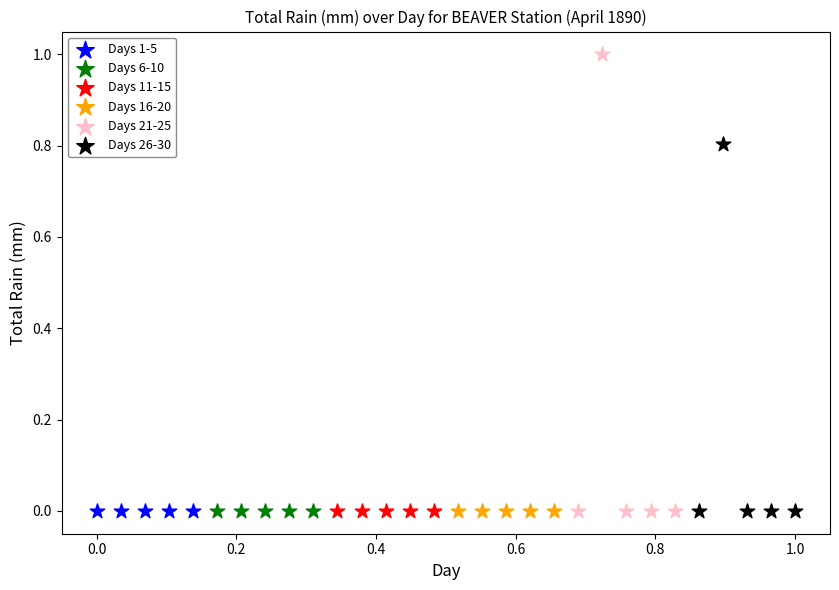

Which series reaches the maximum Y coordinate?

Days 21-25